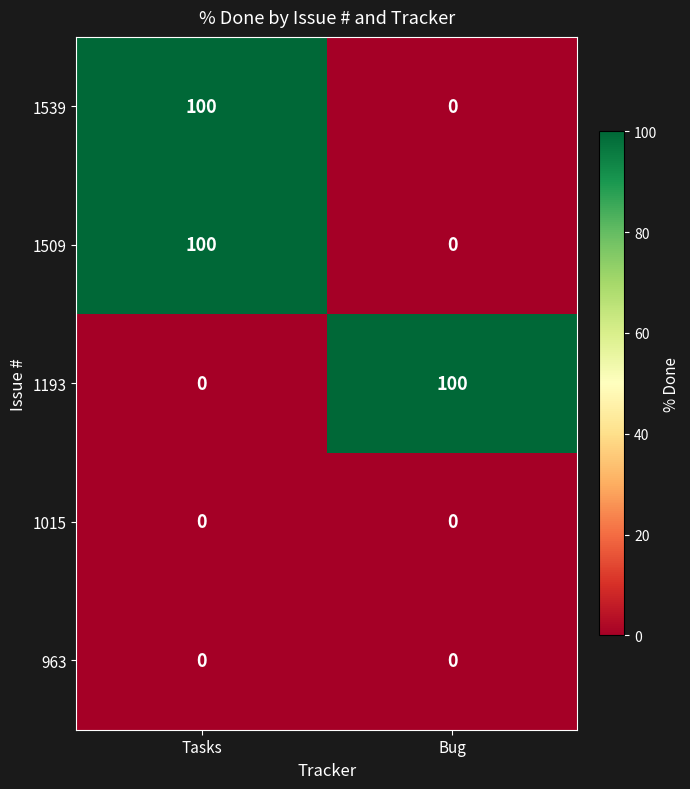

What is the difference between the highest and lowest values at Tasks?

100